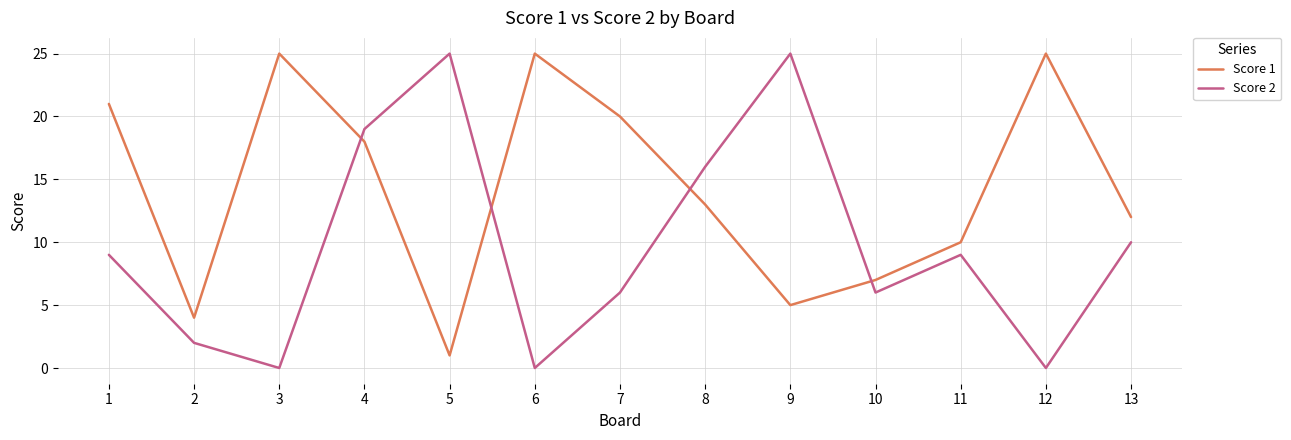

The value of Score 2 at 8 is 27. True or false?

False